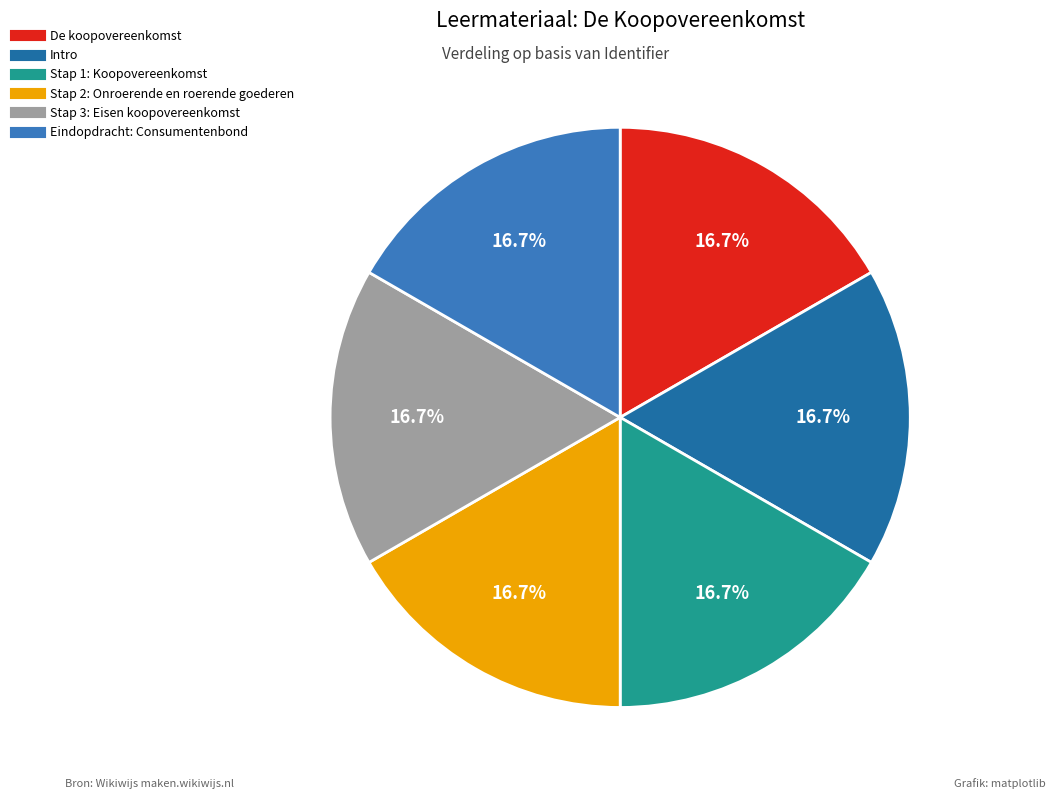

Count the number of slices in the pie.

6